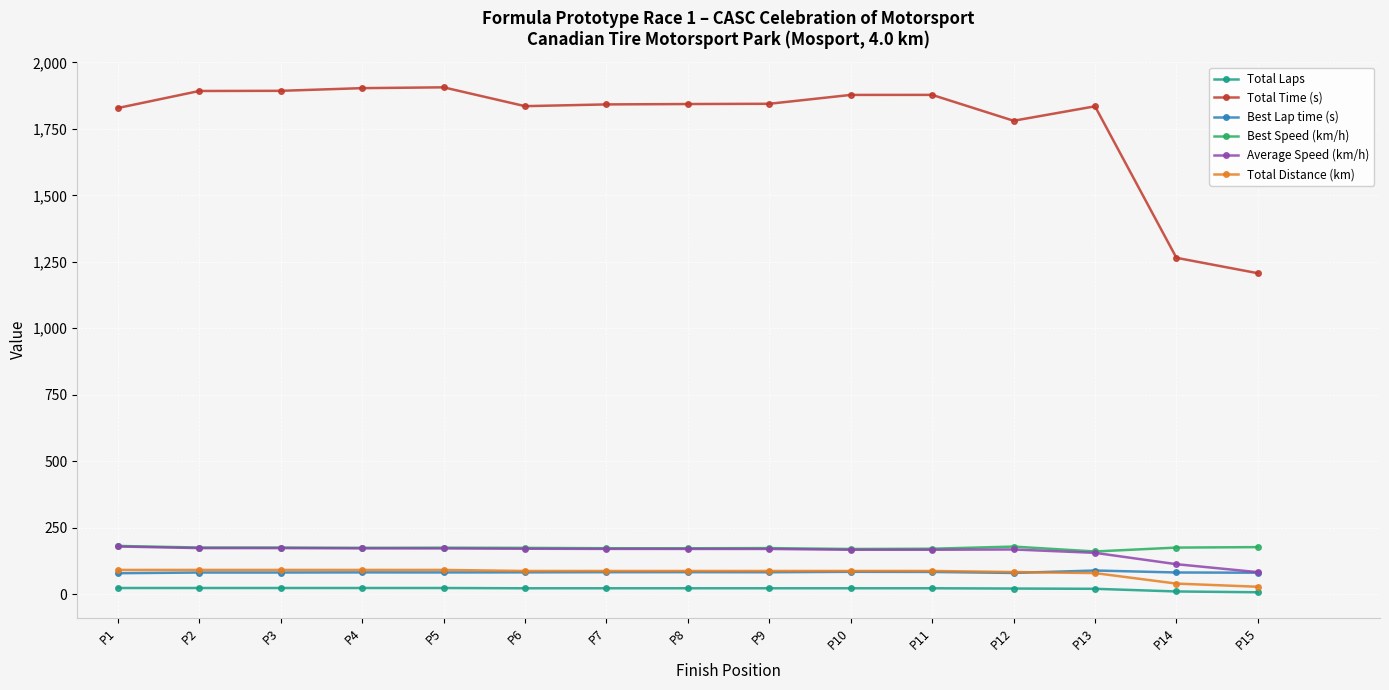

What are all the series names shown in the legend?

Total Laps, Total Time (s), Best Lap time (s), Best Speed (km/h), Average Speed (km/h), Total Distance (km)